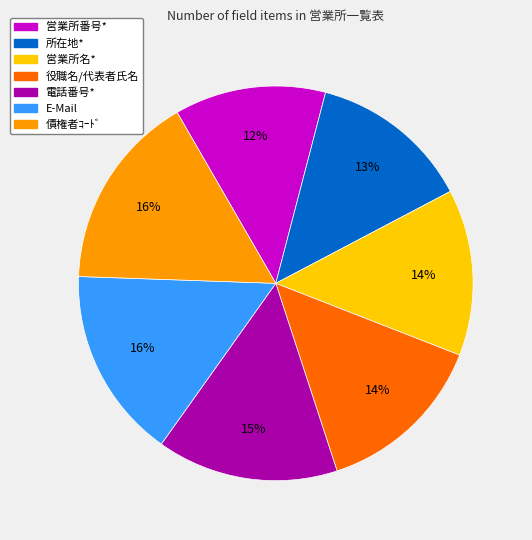

Is the sum of 所在地* and 役職名/代表者氏名 greater than half?

No